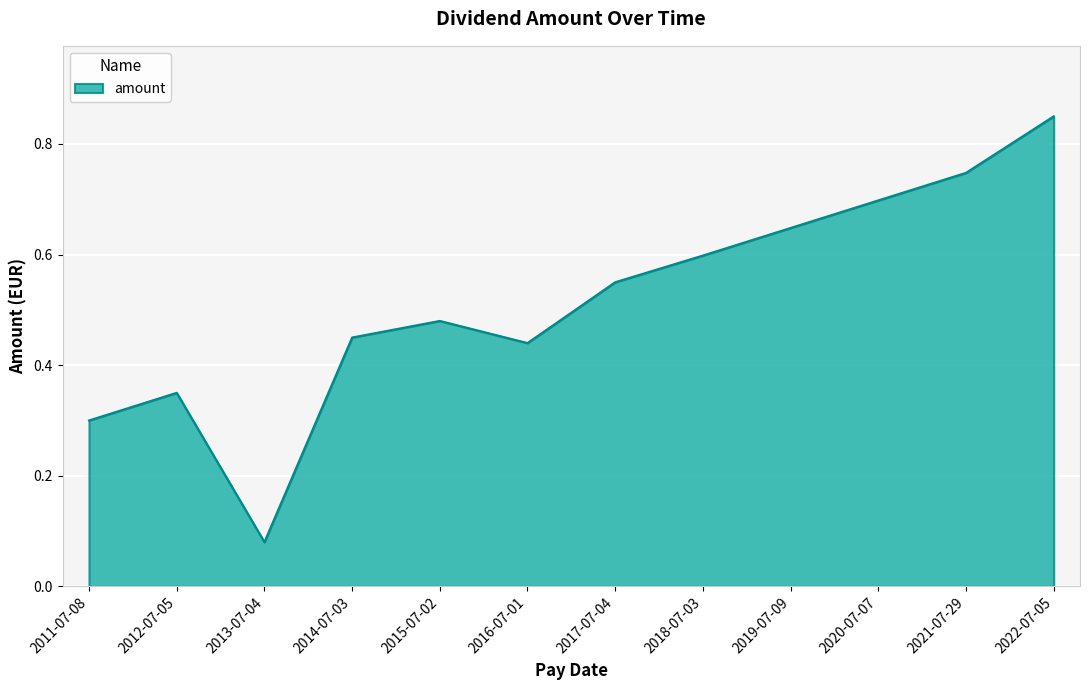

What is the change in value from 2011-07-08 to 2015-07-02?

+0.2